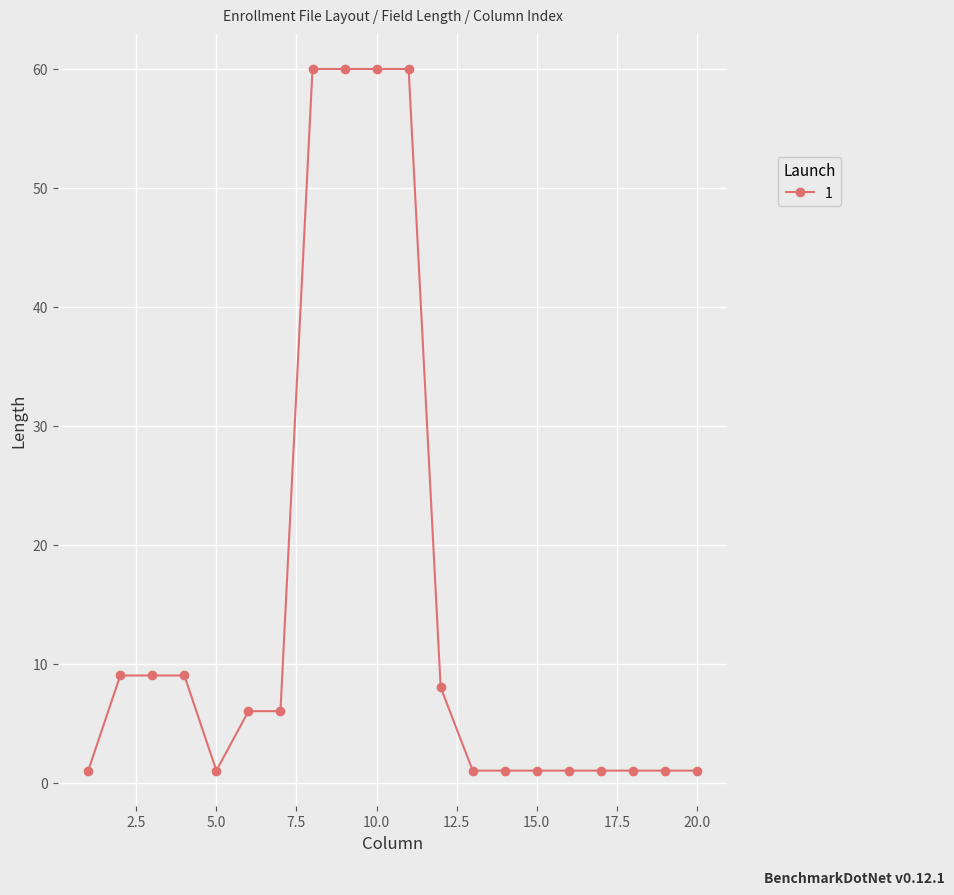

What is the maximum value shown in the chart?

60